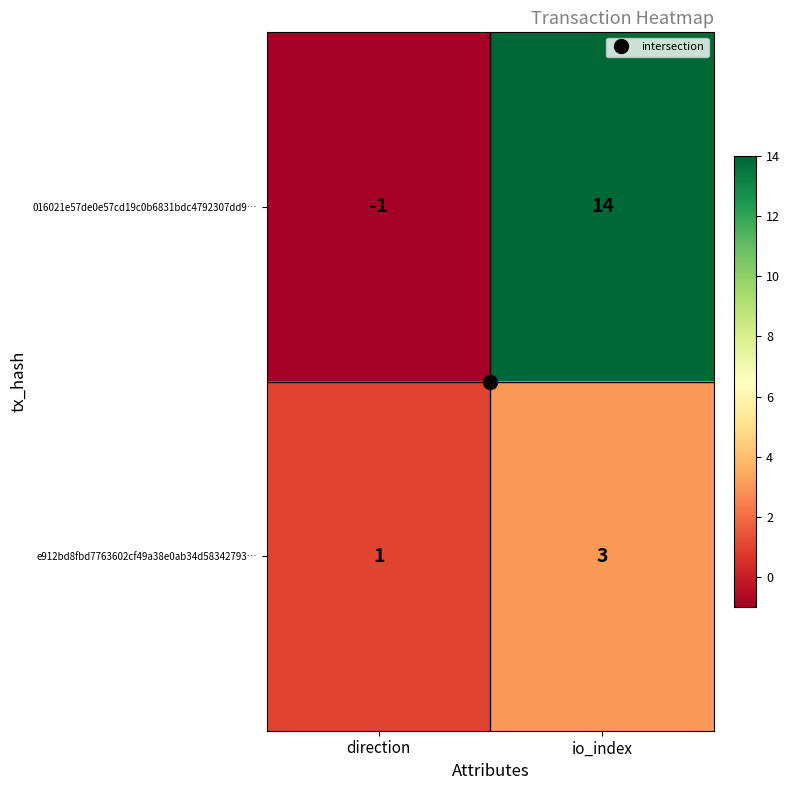

Which category has the highest value across all series?

io_index